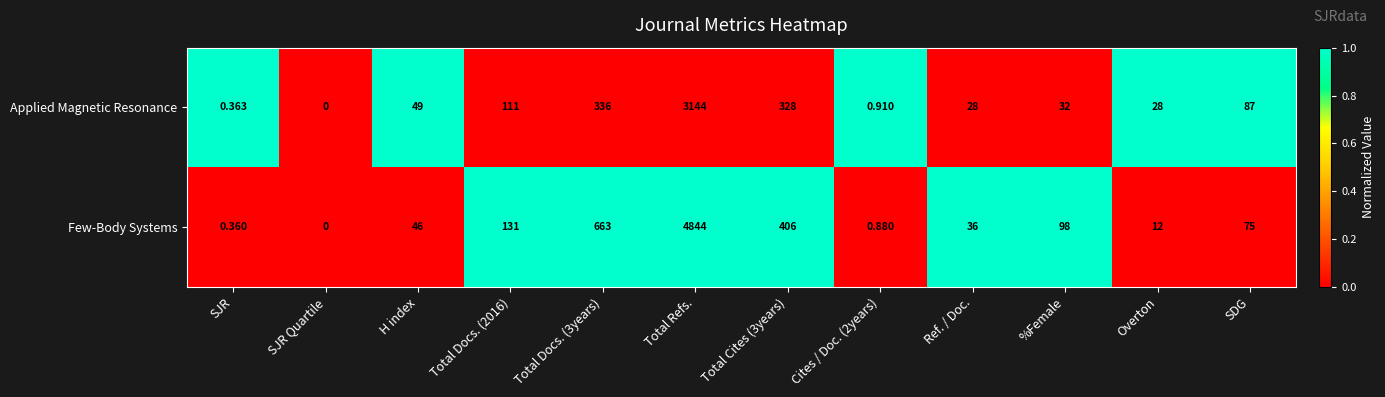

Which series has the largest total across all categories?

Few-Body Systems